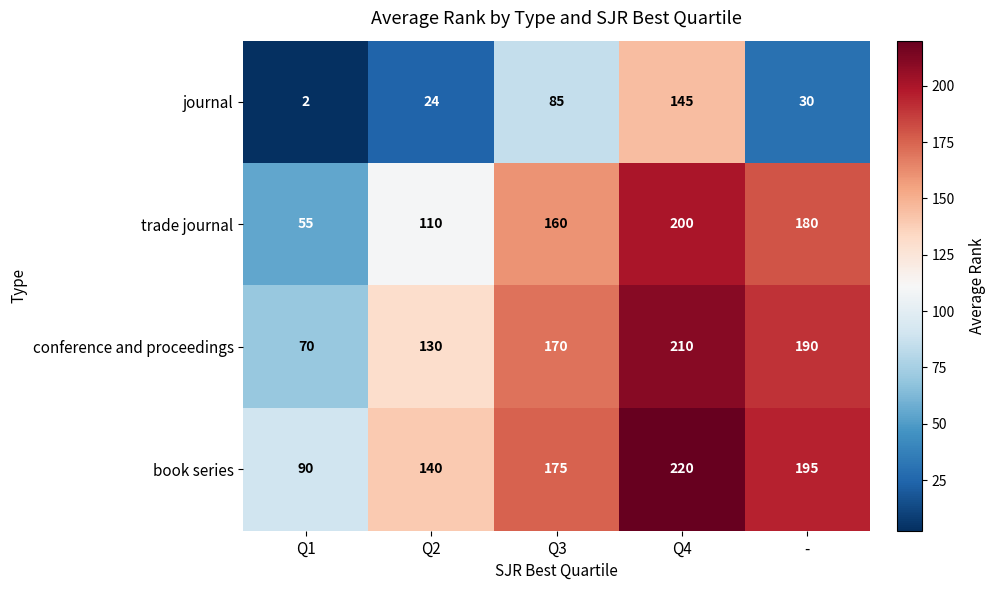

True or false: conference and proceedings has a value of 292 at -.

False